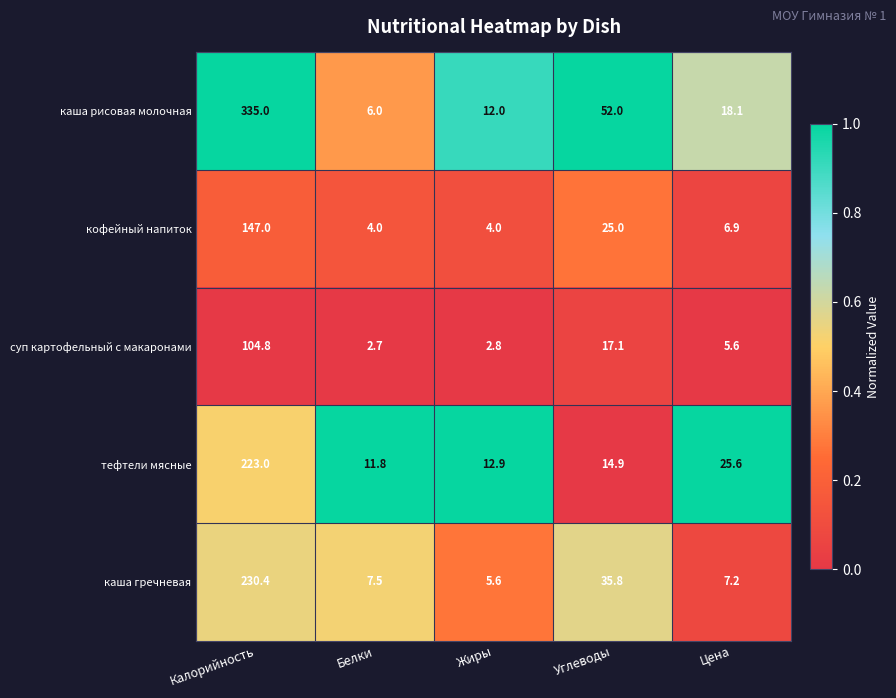

What is the approximate value of каша рисовая молочная at Углеводы?

52.0